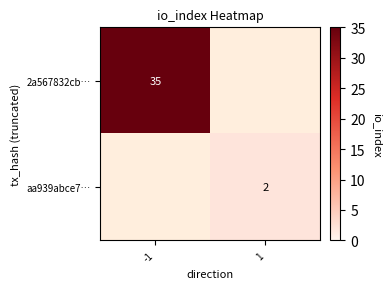

Is it true that aa939abce7… equals 2 at 1?

True